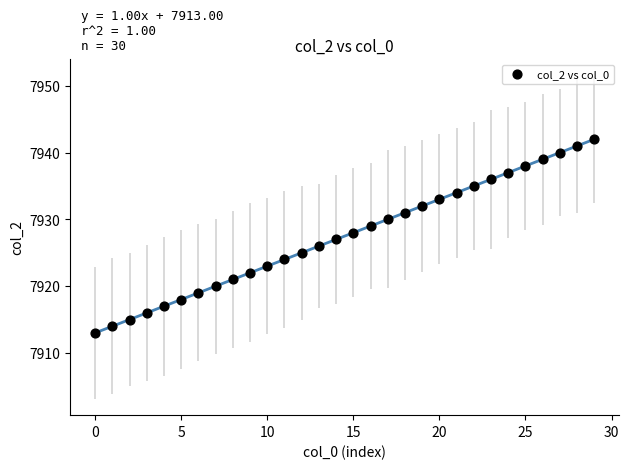

What is the range of Y values (max minus min)?

29